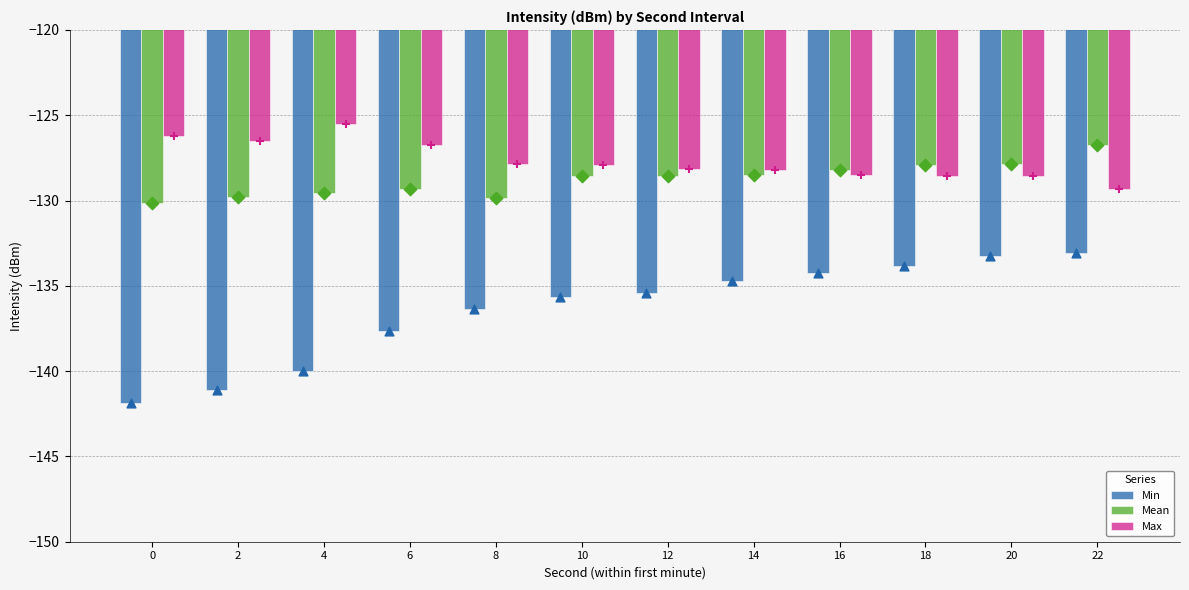

Which series reaches the minimum Y coordinate?

Min